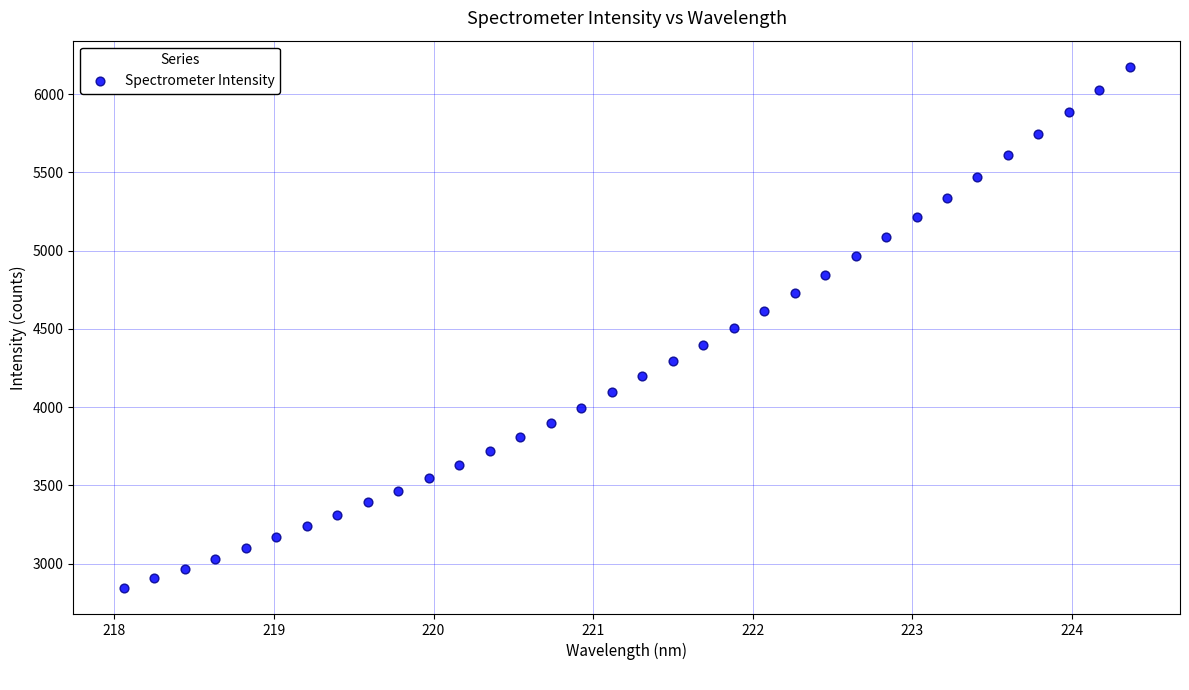

What is the range of X values (max minus min)?

6.3